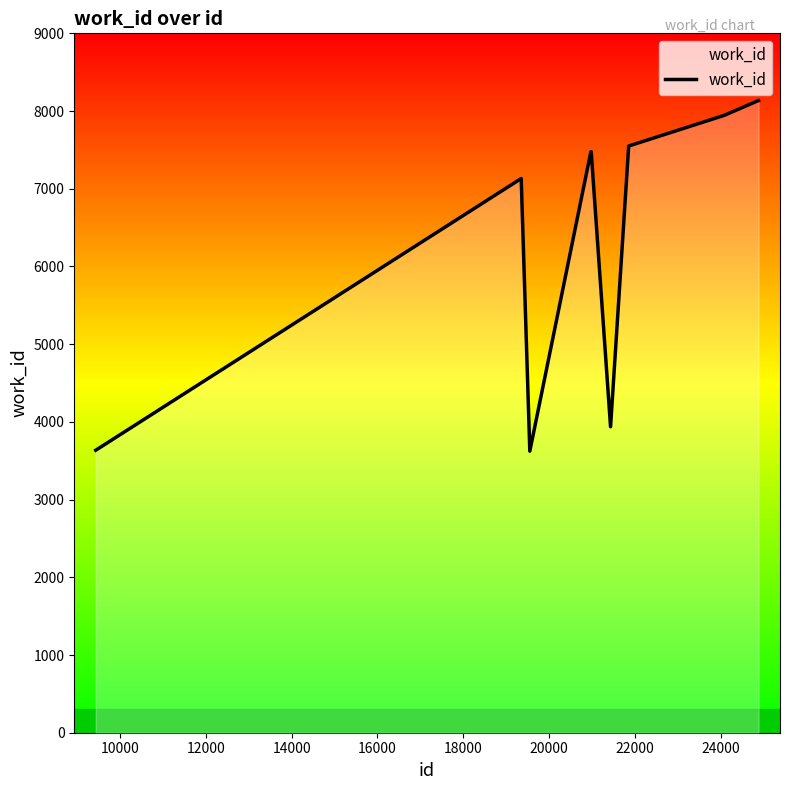

What is the difference between the maximum and minimum values?

4511